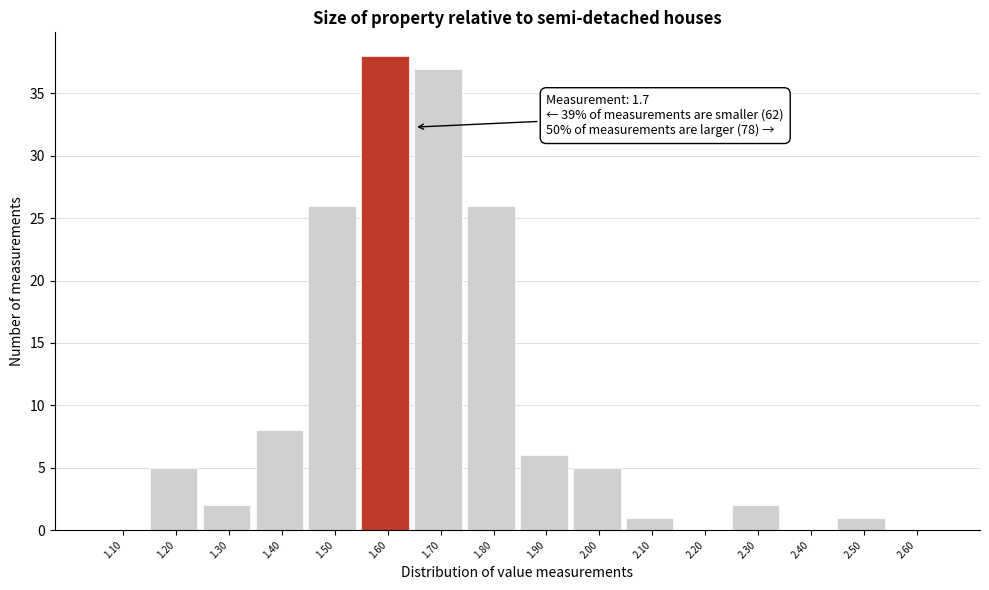

Reading right to left, list all the values displayed in this chart.

2.60=0	2.50=1	2.40=0	2.30=2	2.20=0	2.10=1	2.00=5	1.90=6	1.80=26	1.70=37	1.60=38	1.50=26	1.40=8	1.30=2	1.20=5	1.10=0